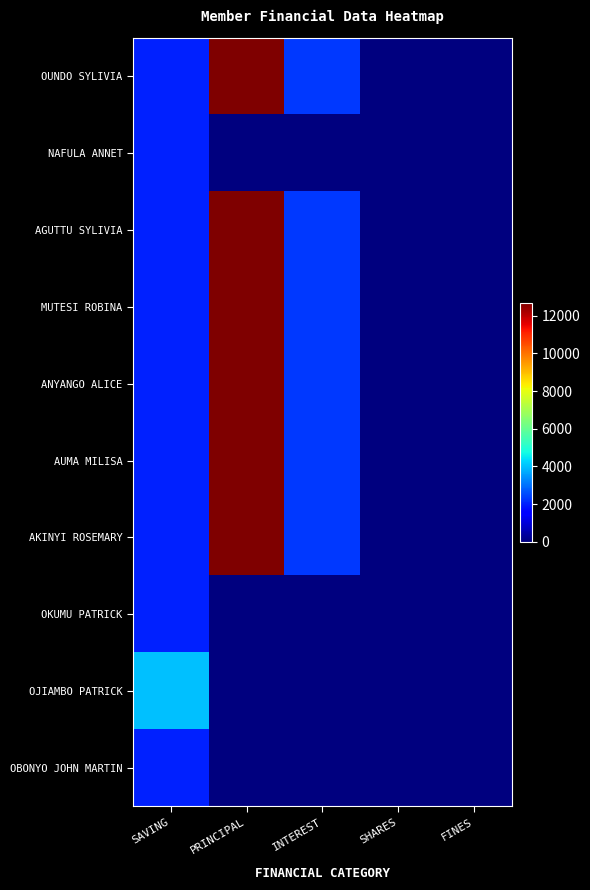

How many series are shown in this chart?

10